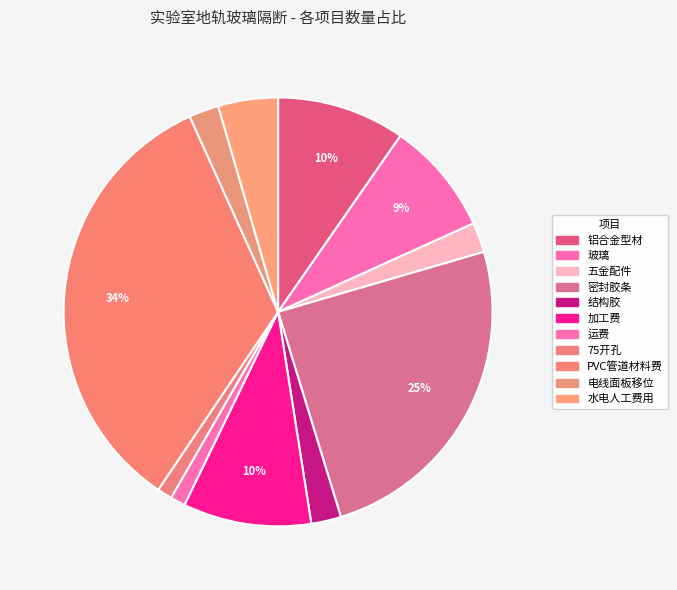

How much of the chart is everything except 运费?

98.9%